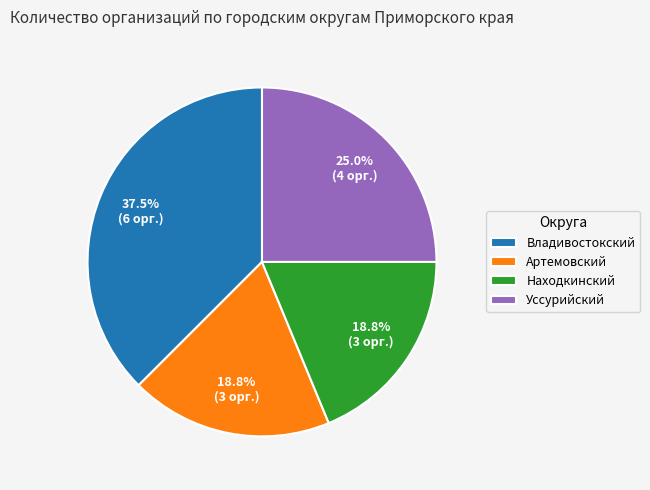

What portion of the pie excludes Владивостокский?

62.5%